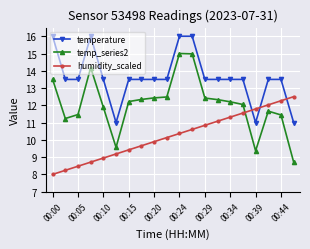

What is the maximum value for humidity_scaled?

12.5